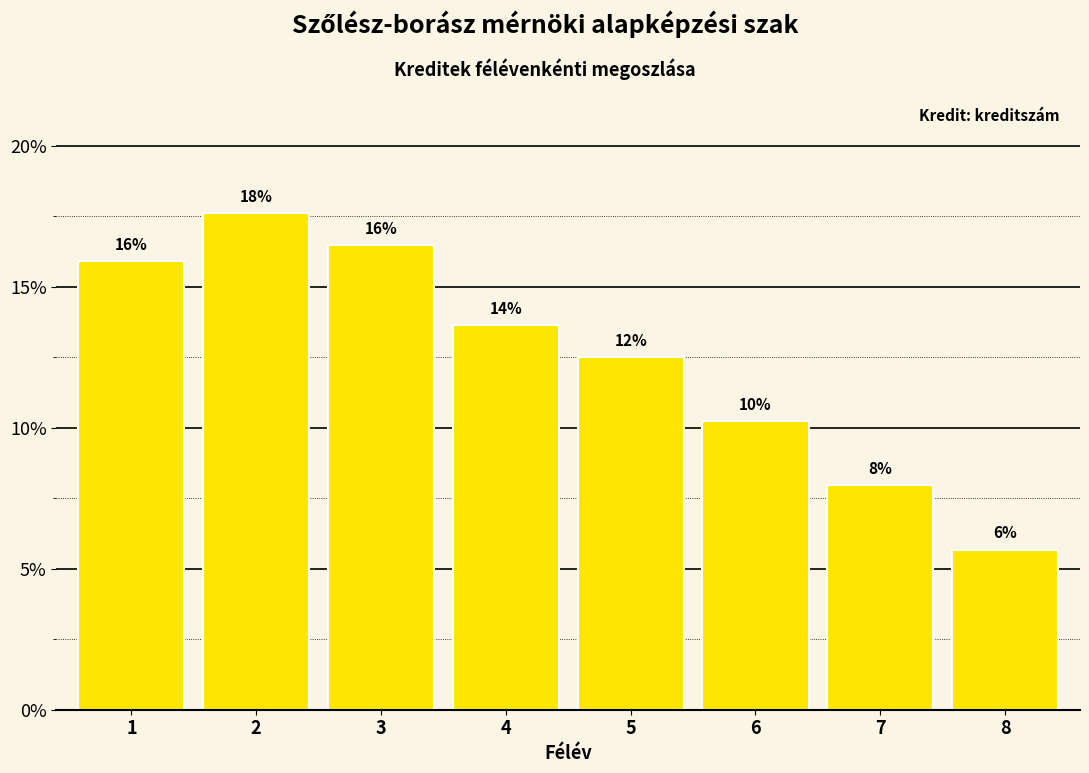

Reading left to right, list all the values displayed in this chart.

15.9	17.6	16.5	13.6	12.5	10.2	8.0	5.7